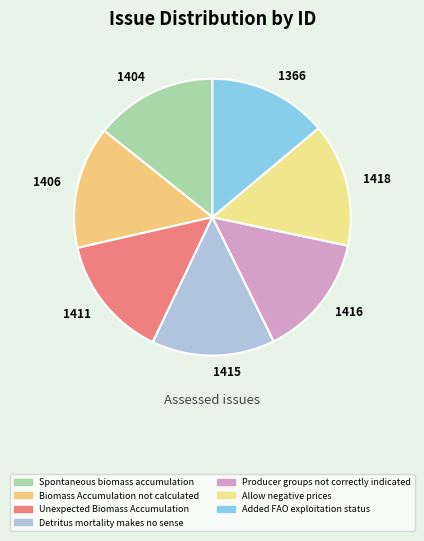

Does 1411 represent more than half of the total?

No